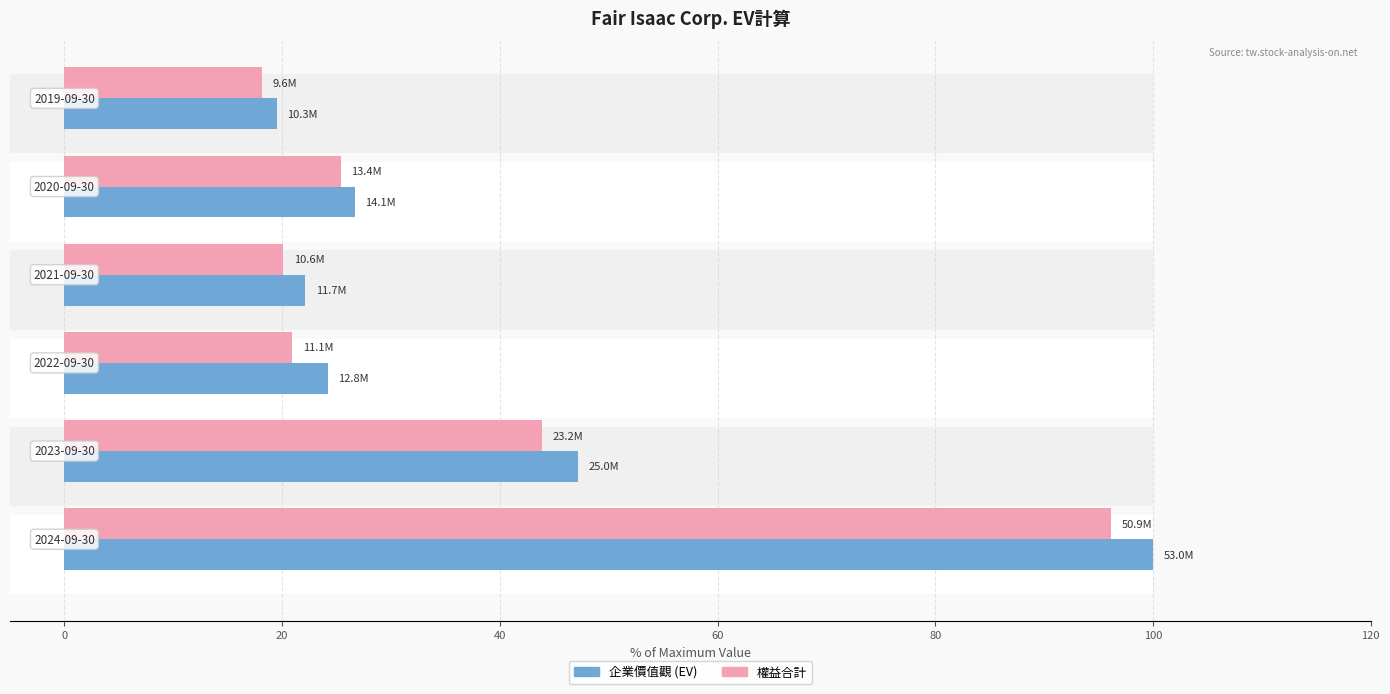

How many data points in 權益合計 are less than 25?

3